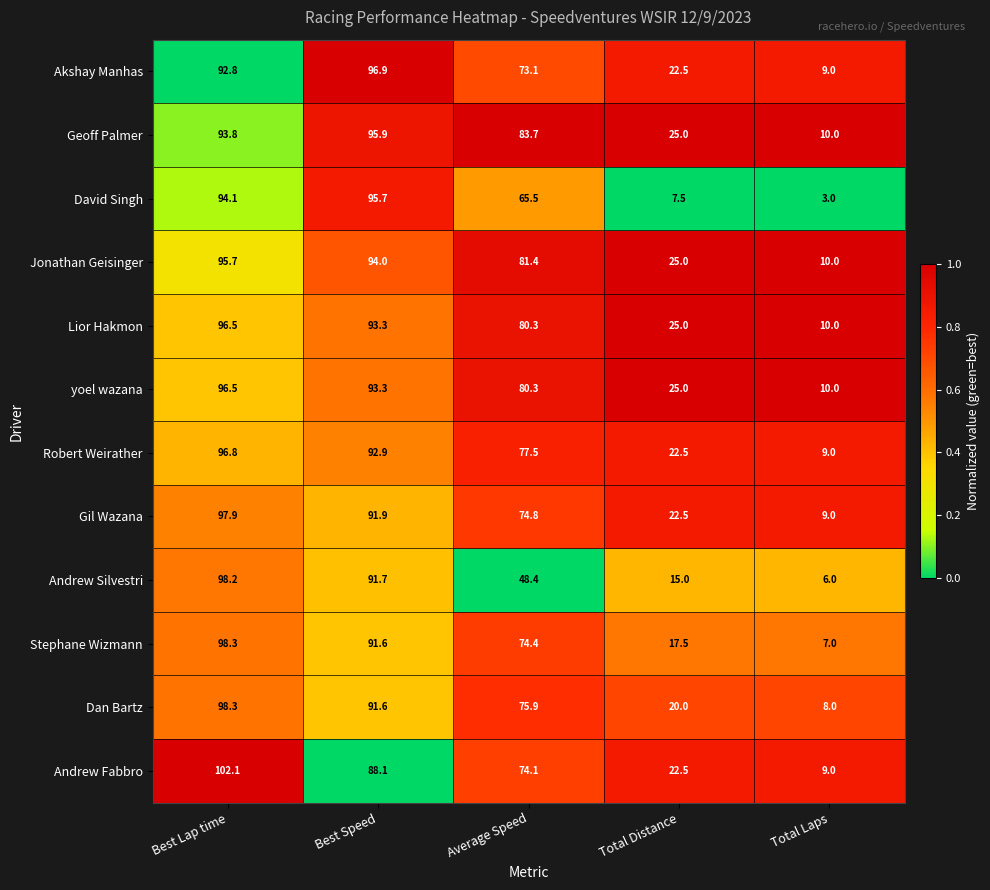

At which label does yoel wazana reach its peak?

Best Lap time